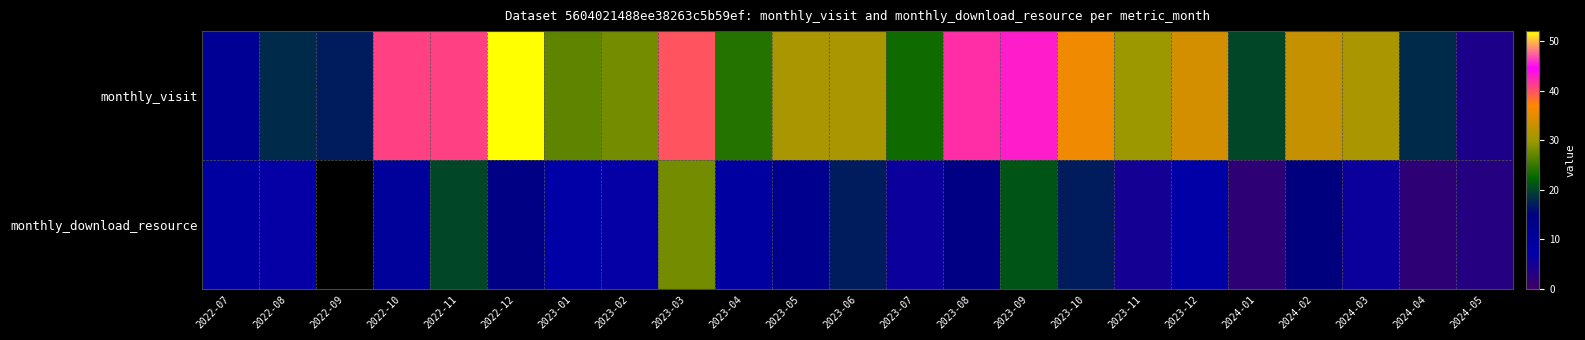

How many values in the monthly_visit series exceed 31?

9